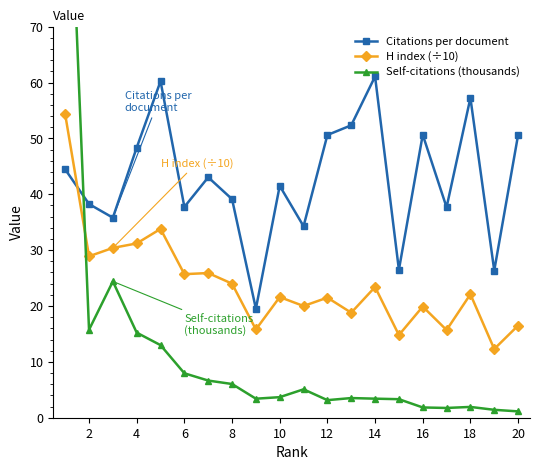

How many intersections are there between Citations per document and H index (÷10)?

1